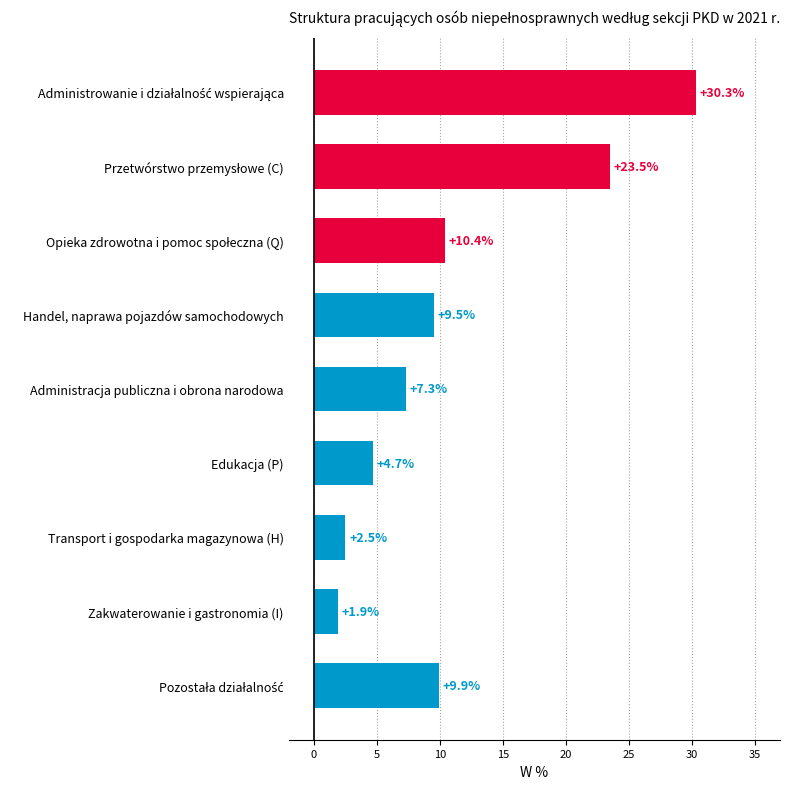

Reading bottom to top, extract all data points from this chart.

9.9	1.9	2.5	4.7	7.3	9.5	10.4	23.5	30.3